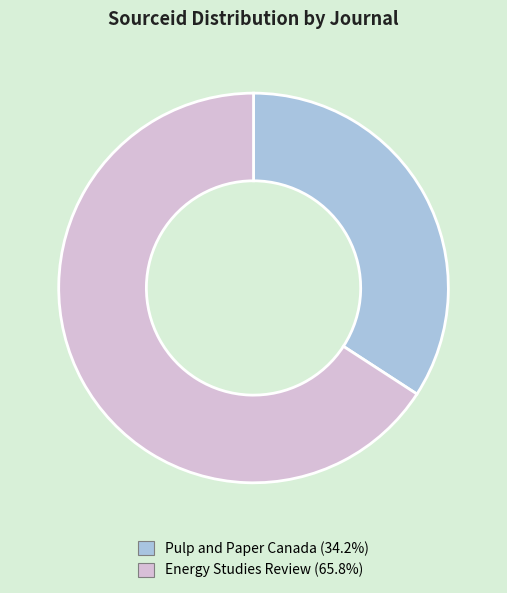

Which category has the biggest portion of the pie?

Energy Studies Review